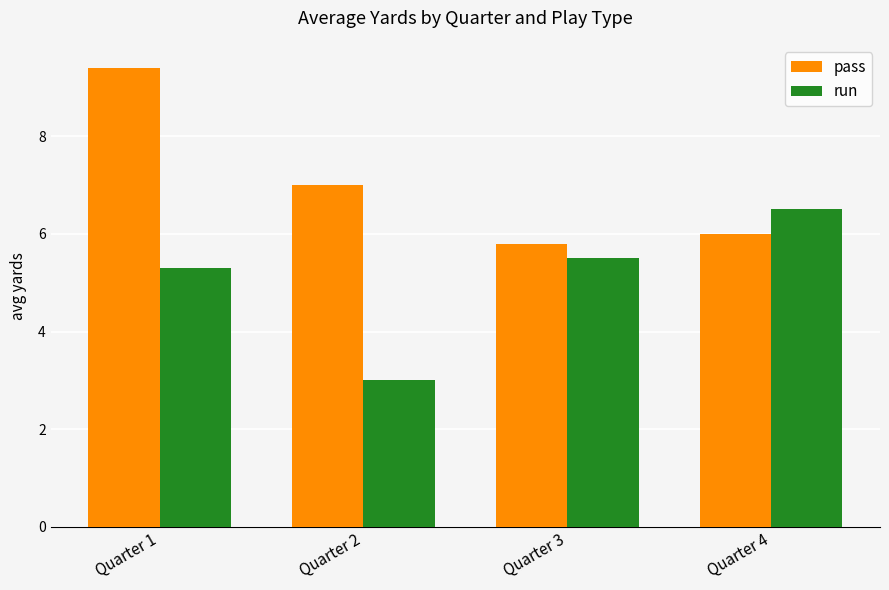

How many data points does each series have?

4